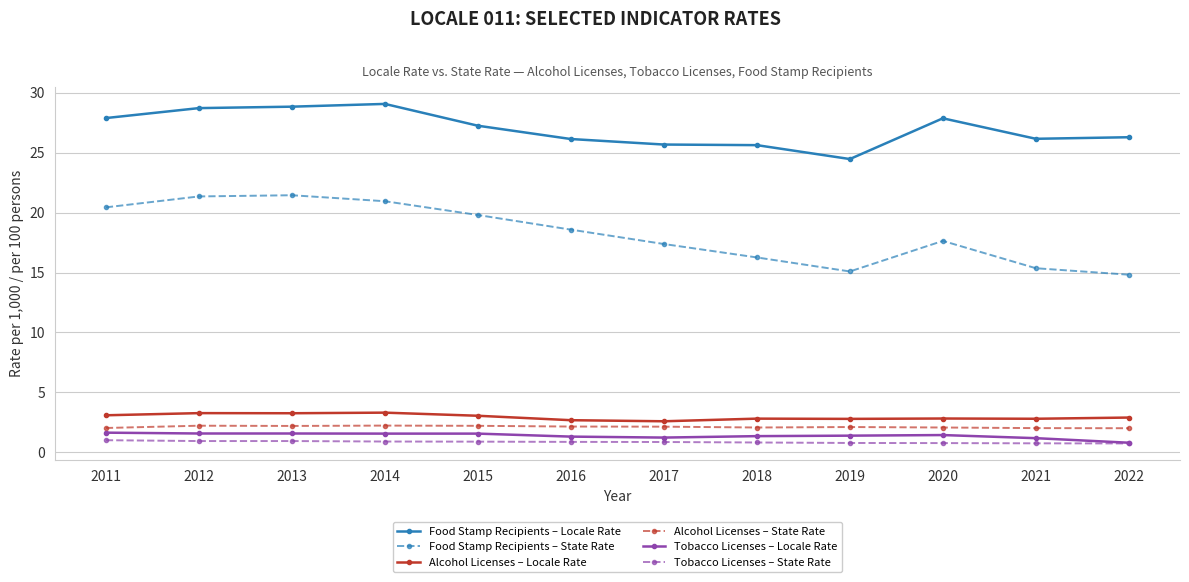

How many data points does each series have?

12